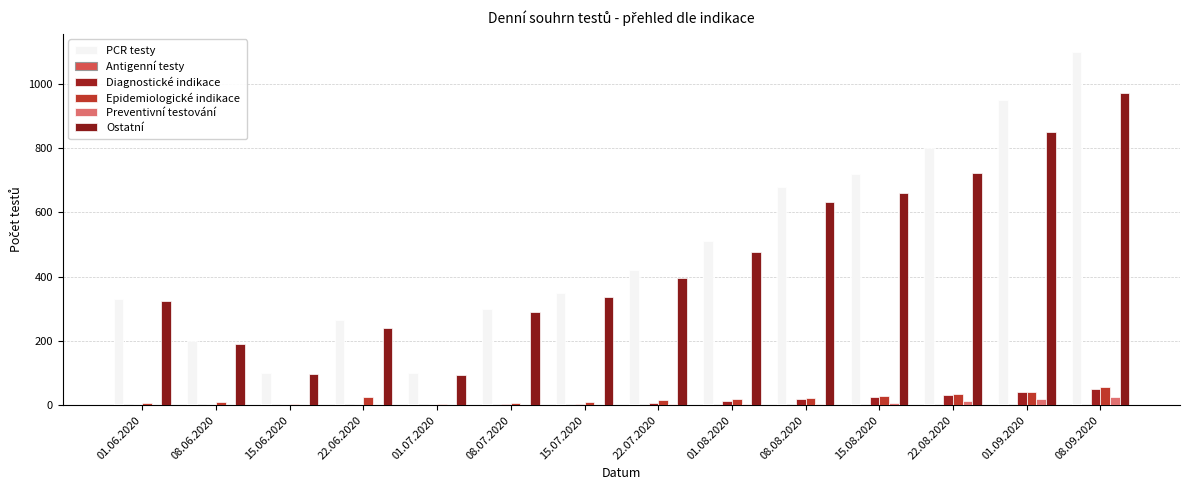

Are the bars horizontal?

No